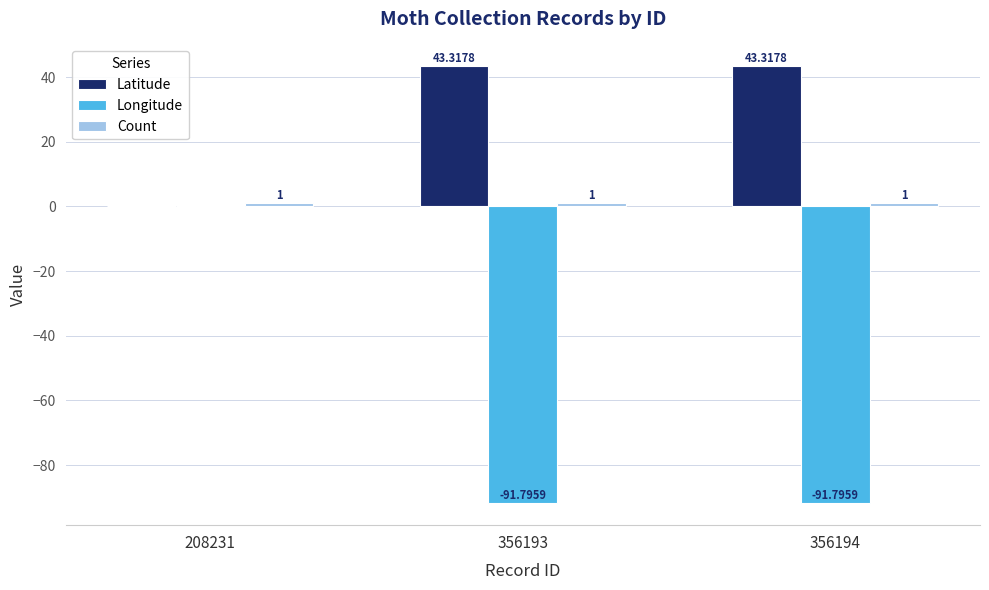

Does the chart contain stacked bars?

No